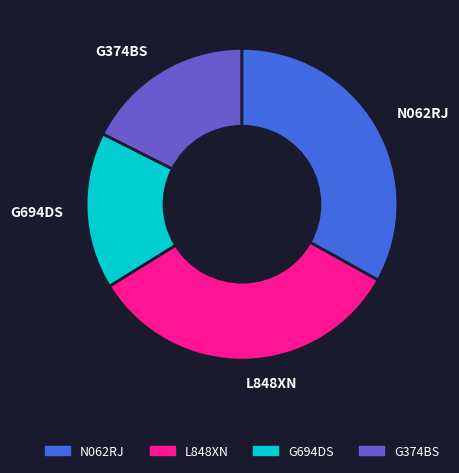

Approximately how many times larger is the value at G374BS compared to N062RJ?

0.5